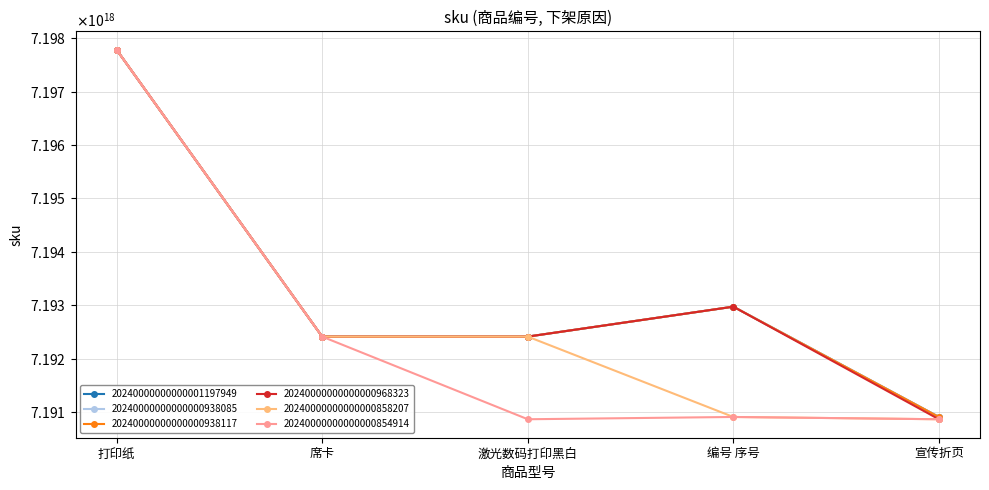

What are all the series names shown in the legend?

20240000000000001197949, 20240000000000000938085, 20240000000000000938117, 20240000000000000968323, 20240000000000000858207, 20240000000000000854914